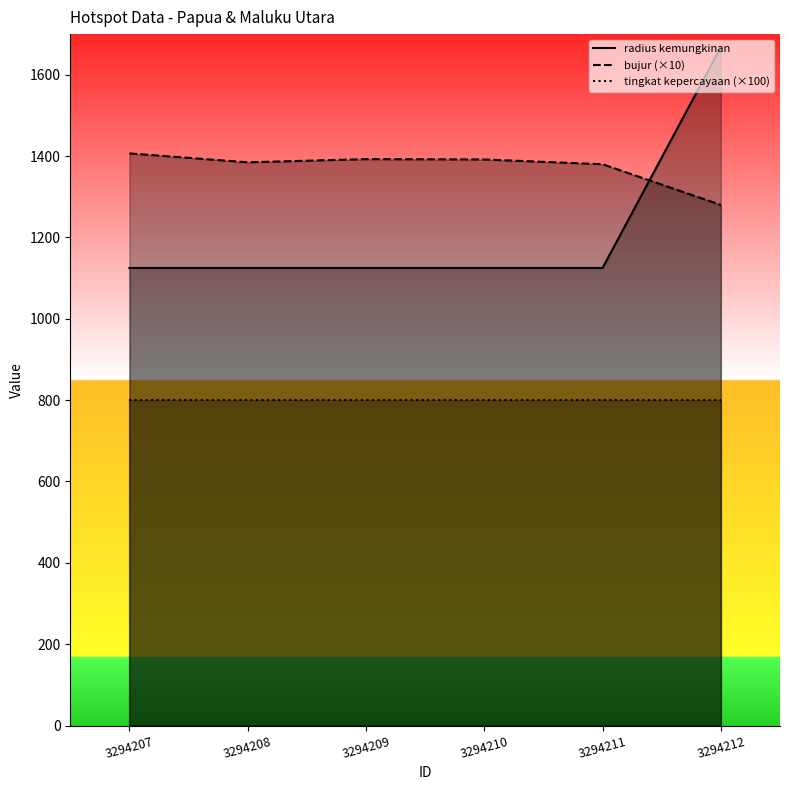

Does the chart display data point markers on the line(s)?

No